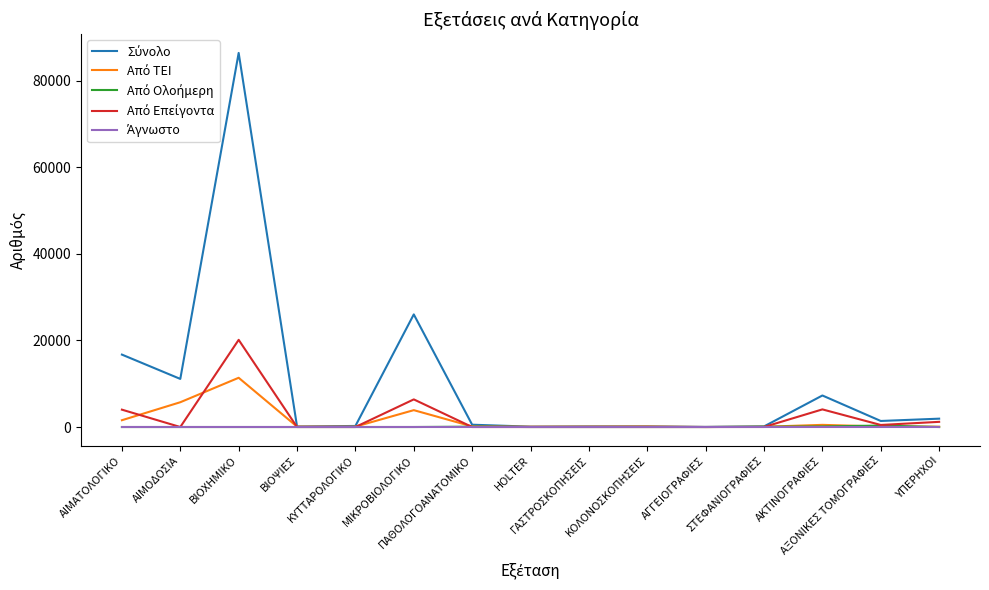

What is the total value across all series at ΒΙΟΨΙΕΣ?

215